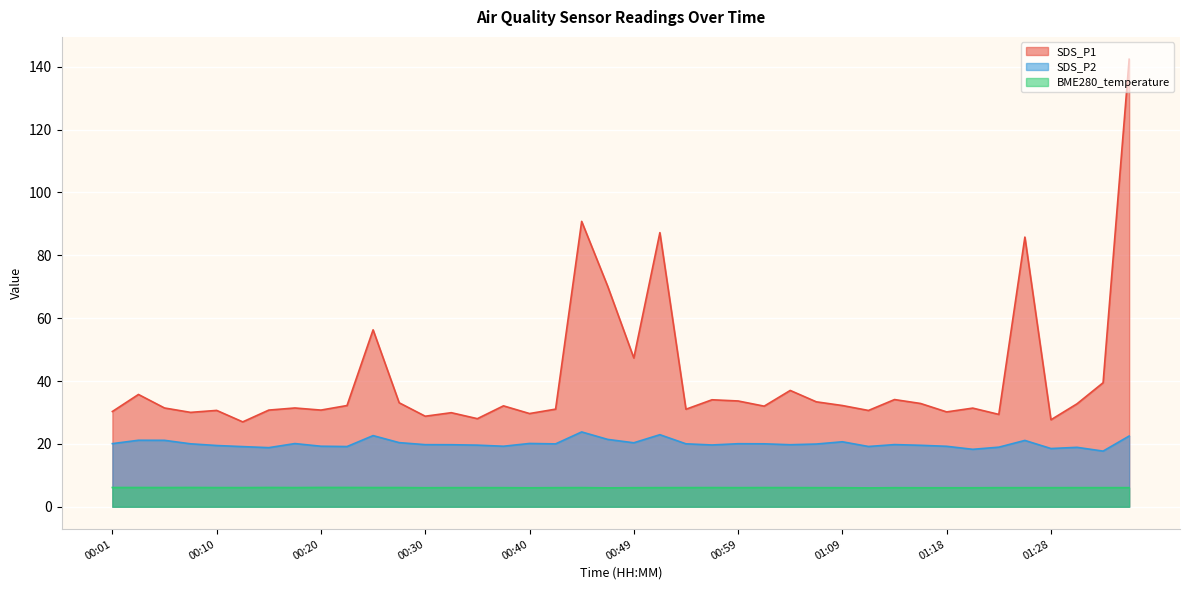

In SDS_P1, how many points are higher than both neighbors (excluding endpoints)?

13